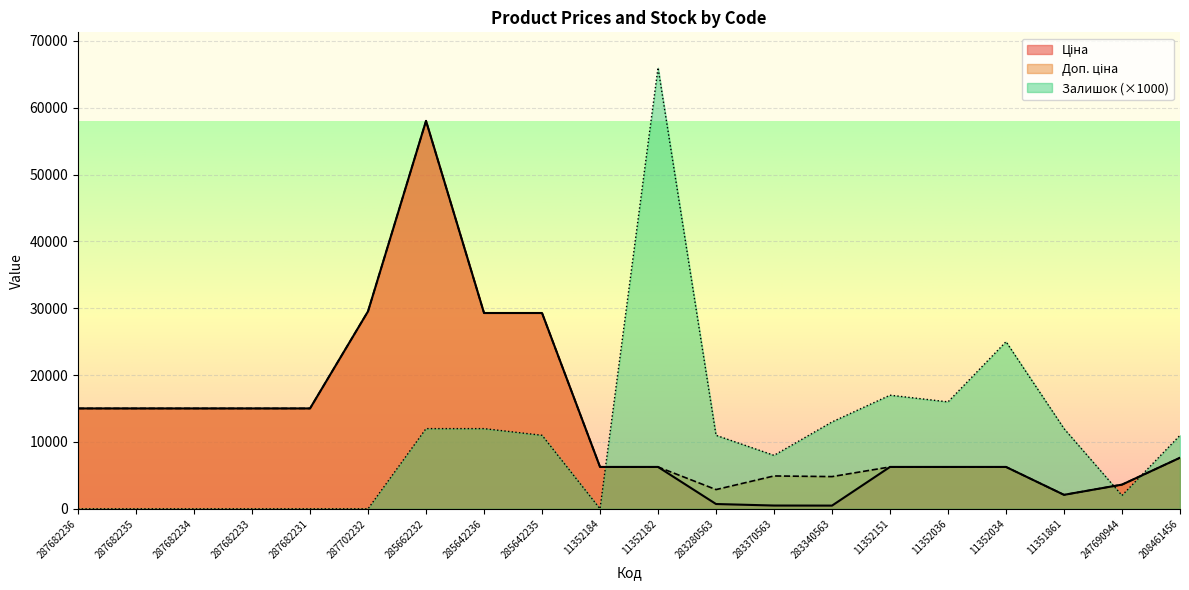

Where is the first local minimum for Доп. ціна?

283280563